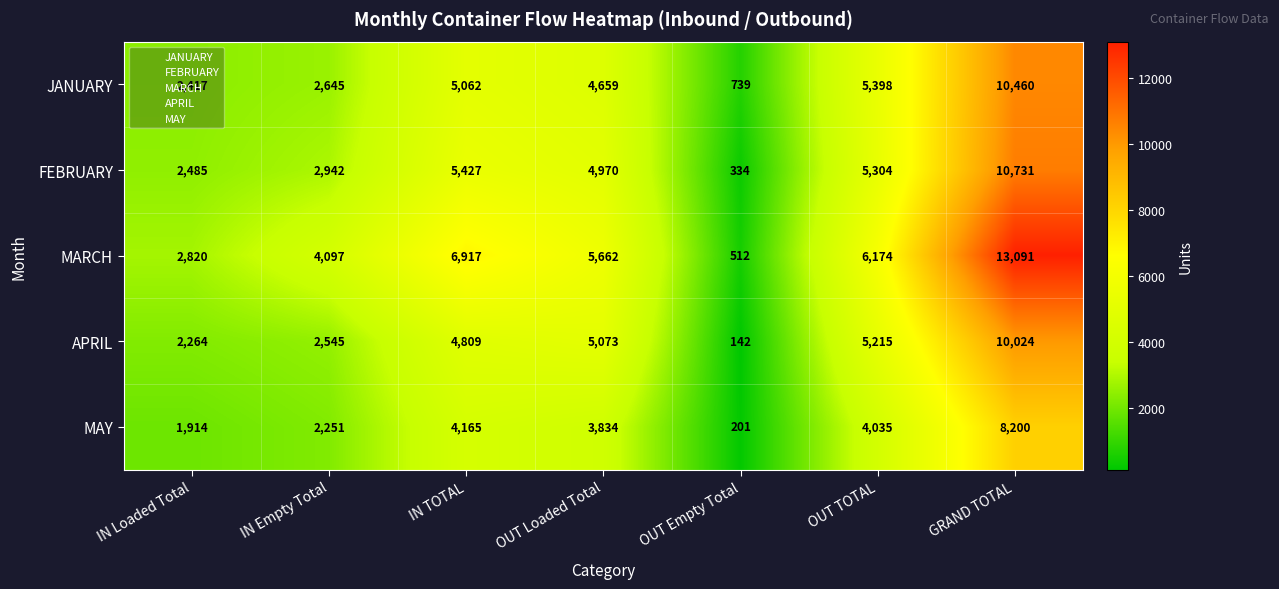

Which category has the highest value across all series?

GRAND TOTAL